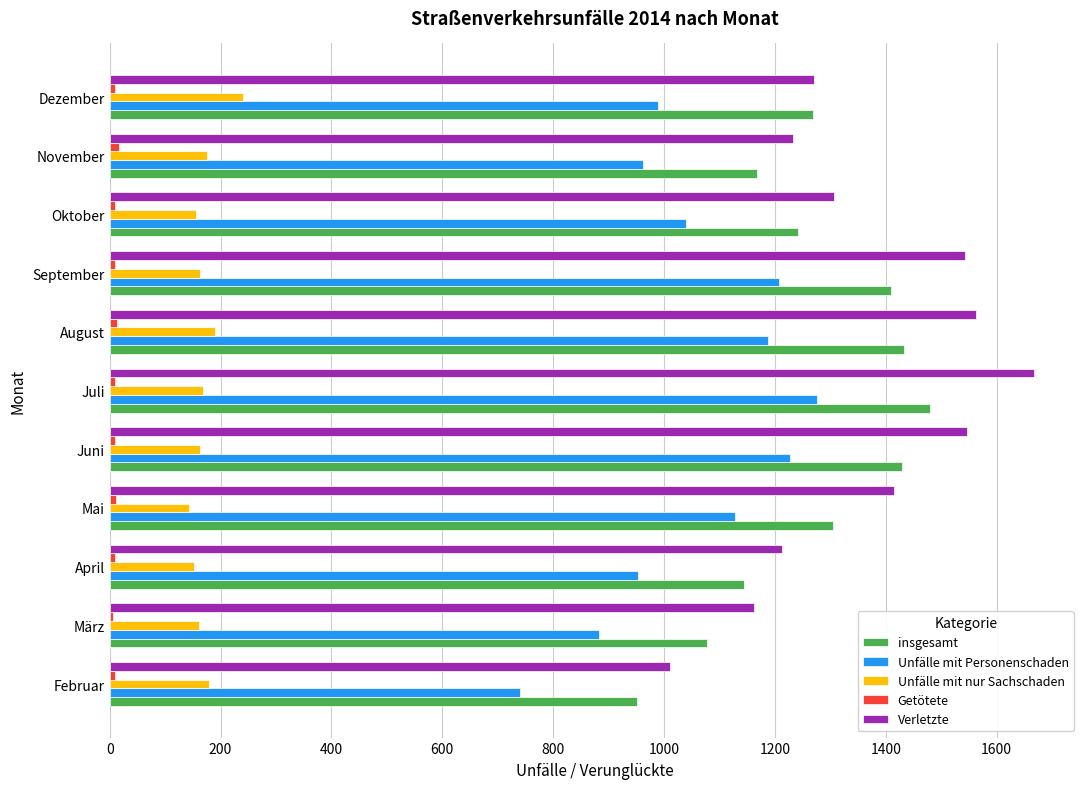

At how many categories does at least one series exceed 478?

11